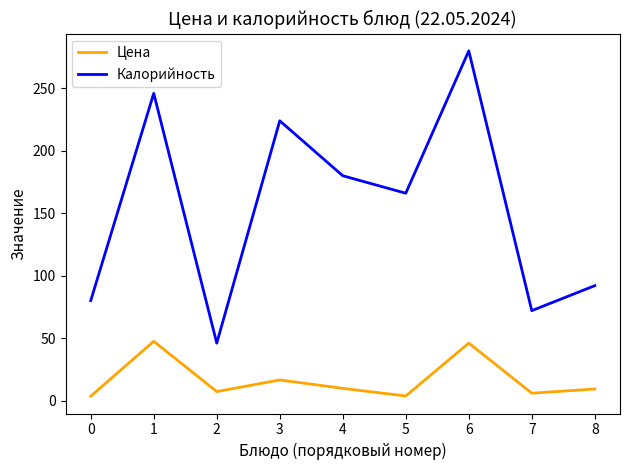

What are all the series names shown in the legend?

Цена, Калорийность